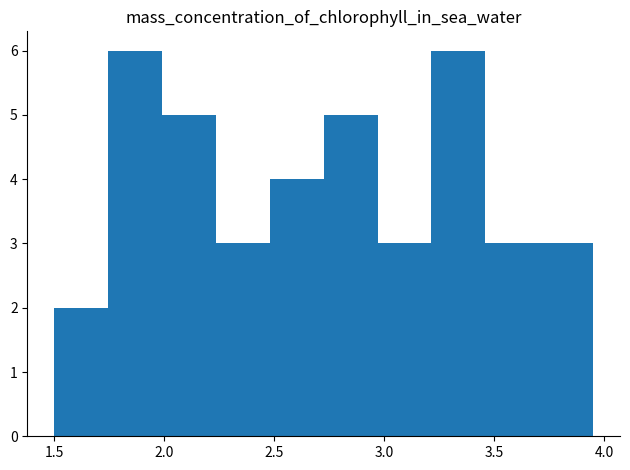

Reading left to right, list every bar in this chart as the range it spans on the x-axis followed by its height. Neither the bar edges nor the heights are printed on the chart, so give them approximately, as read against the axes.

1.500 to 1.745: 2
1.745 to 1.990: 6
1.990 to 2.235: 5
2.235 to 2.480: 3
2.480 to 2.725: 4
2.725 to 2.970: 5
2.970 to 3.215: 3
3.215 to 3.460: 6
3.460 to 3.705: 3
3.705 to 3.950: 3